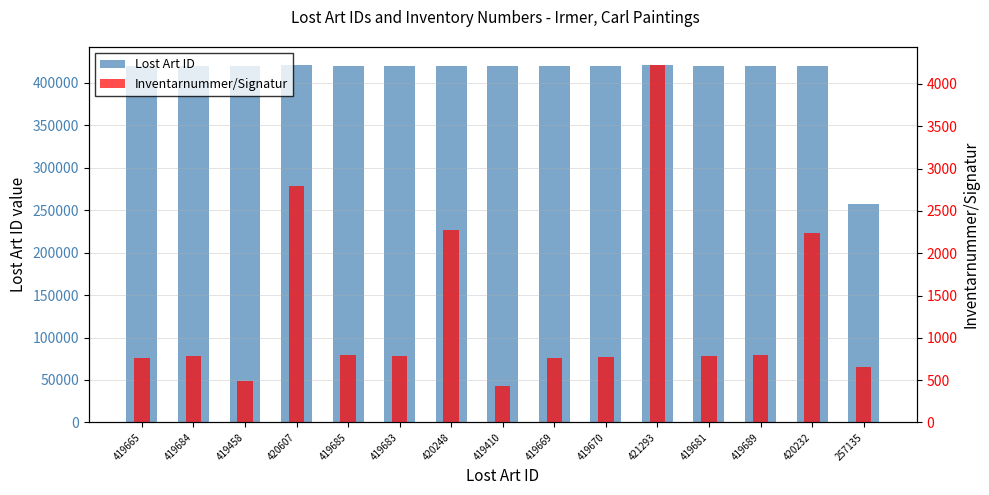

What is the total value across all series at 257135?

257788